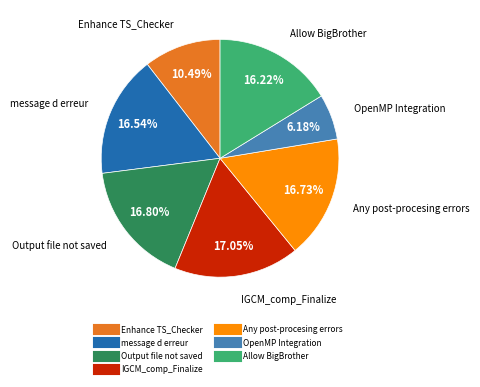

Count the number of slices in the pie.

7